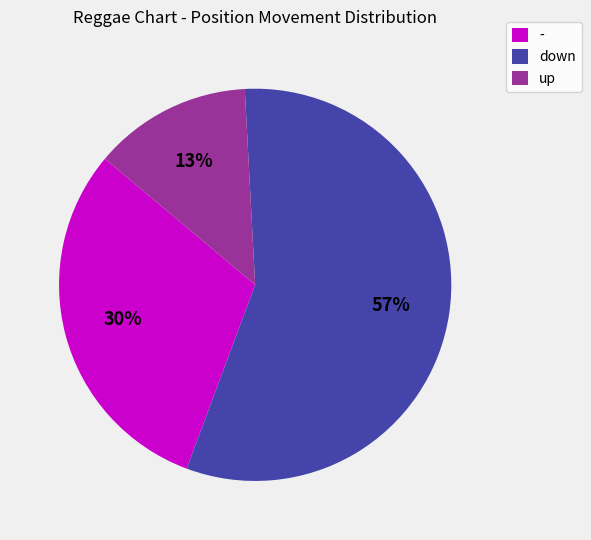

Which has a higher value, down or -?

down